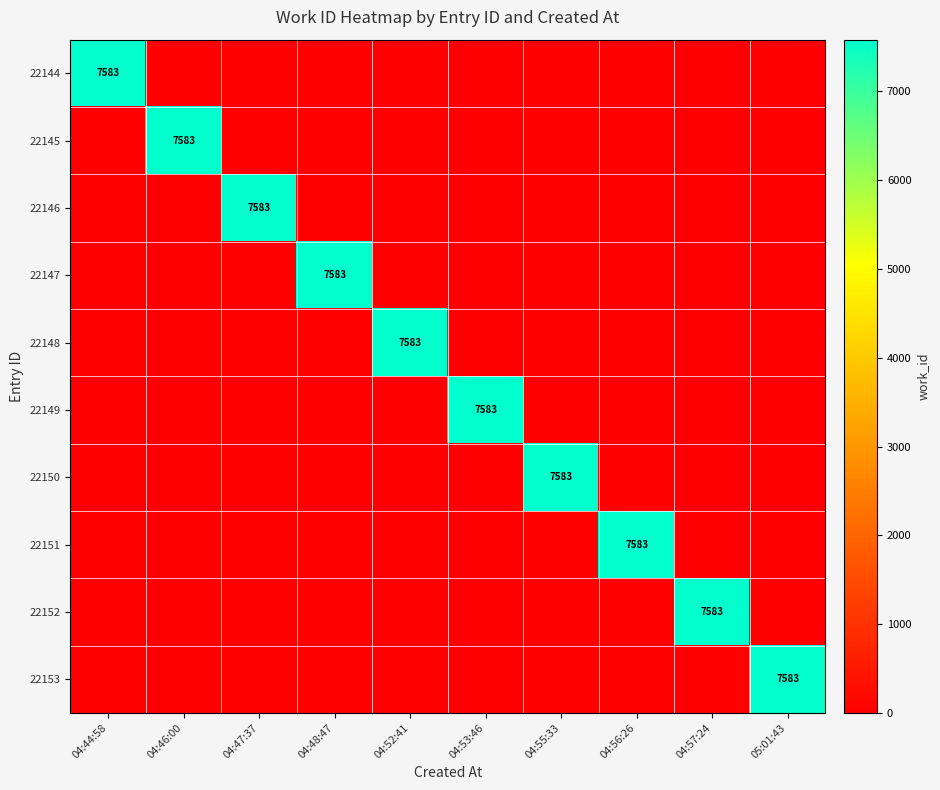

True or false: 22152 has a value of 4033 at 04:46:00.

False